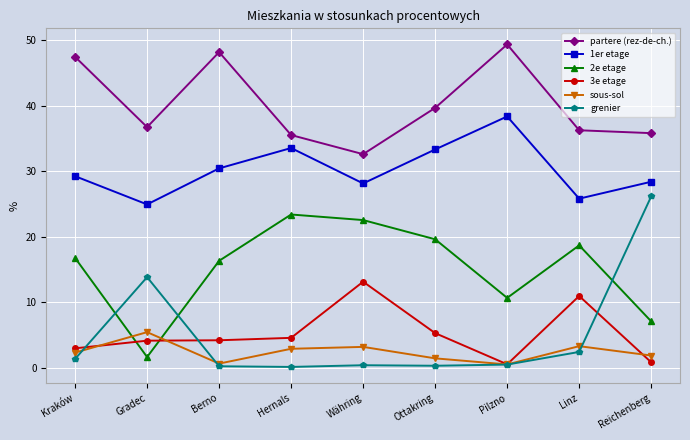

What are all the series names shown in the legend?

partere (rez-de-ch.), 1er etage, 2e etage, 3e etage, sous-sol, grenier